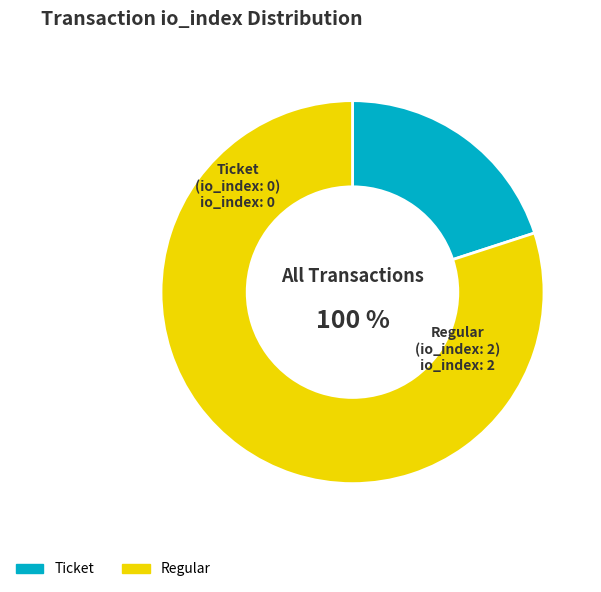

The Ticket slice represents 1% of the pie. True or false?

False